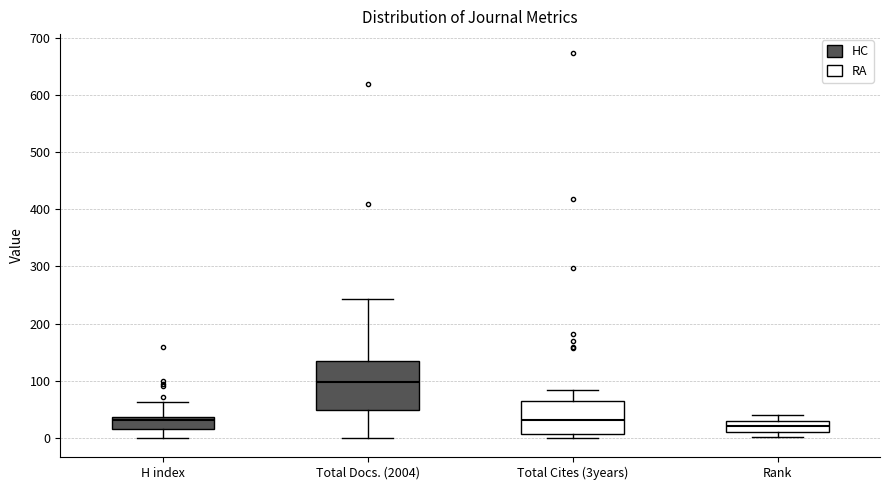

Reading left to right, transcribe this box plot: for each box, give where its median line is, the range the box spans, and where its two whiskers end, as read against the y-axis. The values are not printed on the chart, so give them approximately, as read against the axis.

H index: median 30, box 10 to 40, whiskers 0 to 60
Total Docs. (2004): median 100, box 50 to 130, whiskers 0 to 240
Total Cites (3years): median 30, box 10 to 60, whiskers 0 to 80
Rank: median 20, box 10 to 30, whiskers 0 to 40